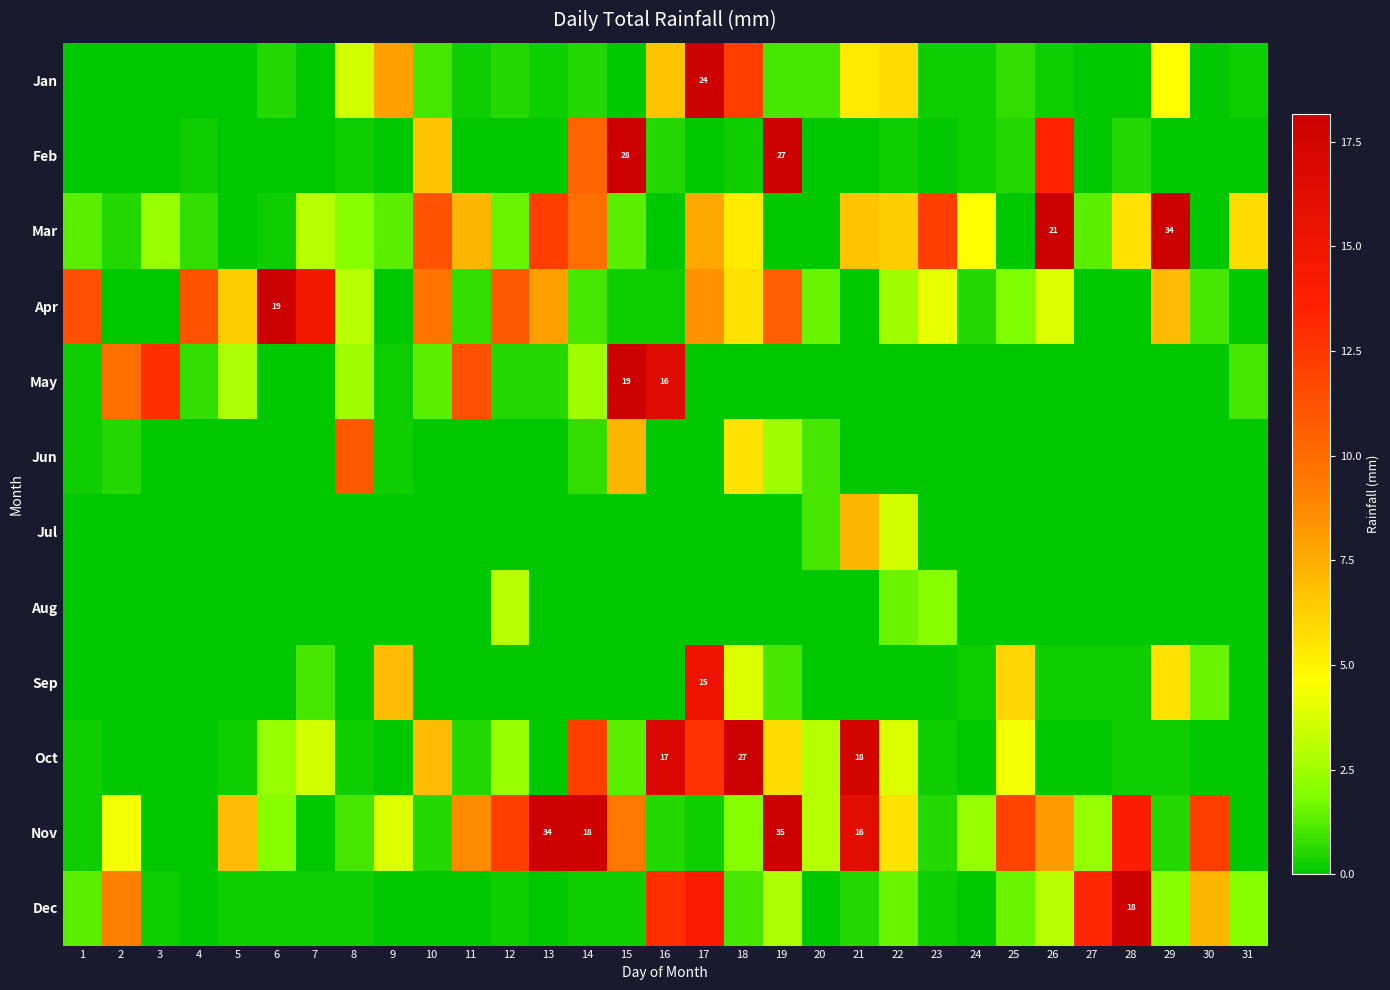

True or false: Apr has a value of 1.5 at 23.

False